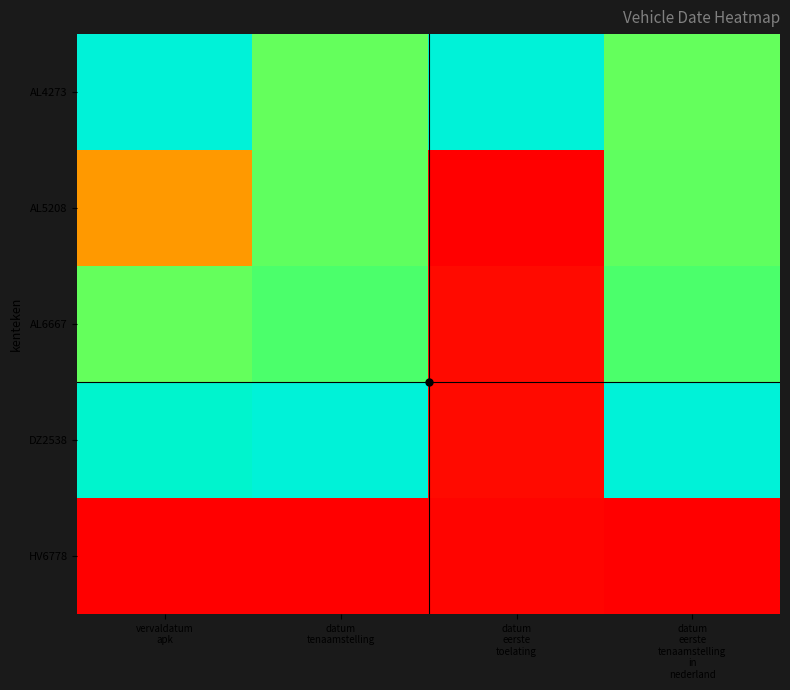

Reading left to right, what are all the values shown in this chart?

AL4273: vervaldatum
apk=1.0	datum
tenaamstelling=0.7	datum
eerste
toelating=1.0	datum
eerste
tenaamstelling
in
nederland=0.7
AL5208: vervaldatum
apk=0.4	datum
tenaamstelling=0.7	datum
eerste
toelating=0.0	datum
eerste
tenaamstelling
in
nederland=0.7
AL6667: vervaldatum
apk=0.7	datum
tenaamstelling=0.7	datum
eerste
toelating=0.0	datum
eerste
tenaamstelling
in
nederland=0.7
DZ2538: vervaldatum
apk=1.0	datum
tenaamstelling=1.0	datum
eerste
toelating=0.0	datum
eerste
tenaamstelling
in
nederland=1.0
HV6778: vervaldatum
apk=0.0	datum
tenaamstelling=0.0	datum
eerste
toelating=0.0	datum
eerste
tenaamstelling
in
nederland=0.0